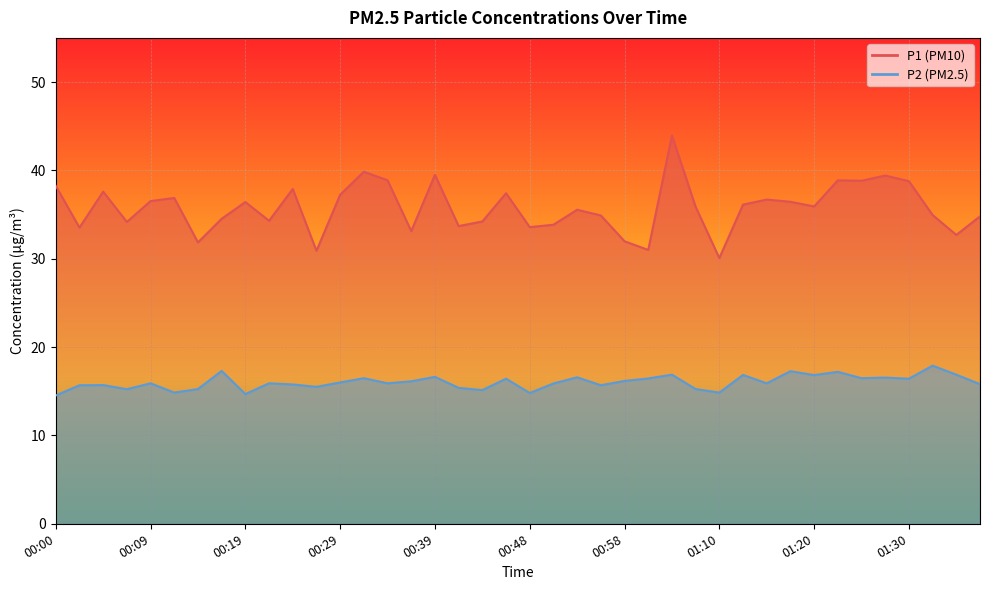

Where is the first local maximum for P2?

00:04